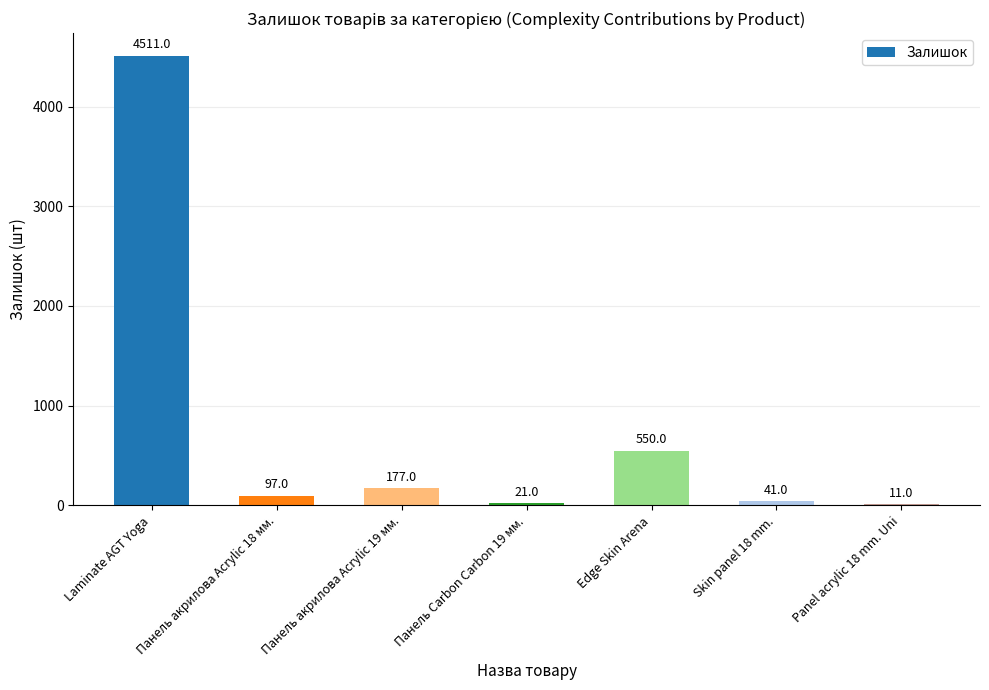

Approximately how many times larger is the value at Панель Carbon Carbon 19 мм. compared to Skin panel 18 mm.?

0.5